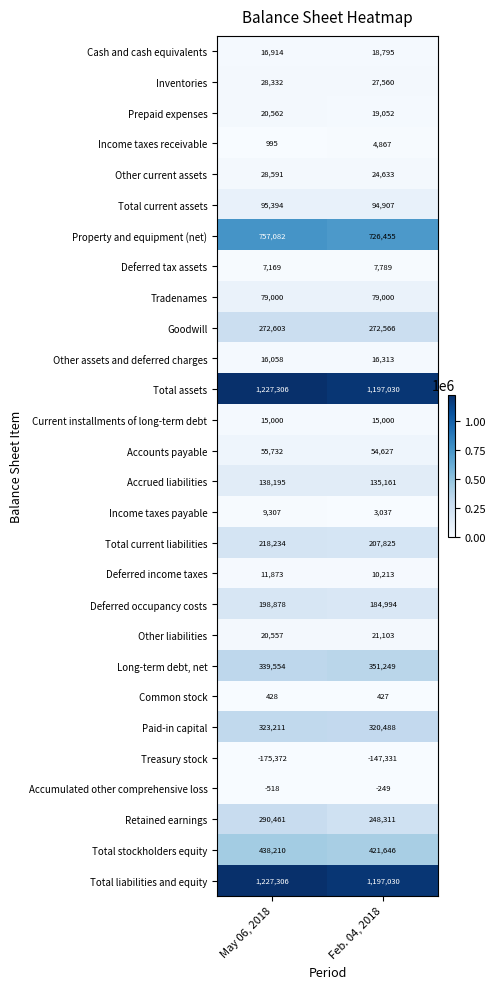

List the labels in order of Retained earnings value, smallest first.

Feb. 04, 2018, May 06, 2018